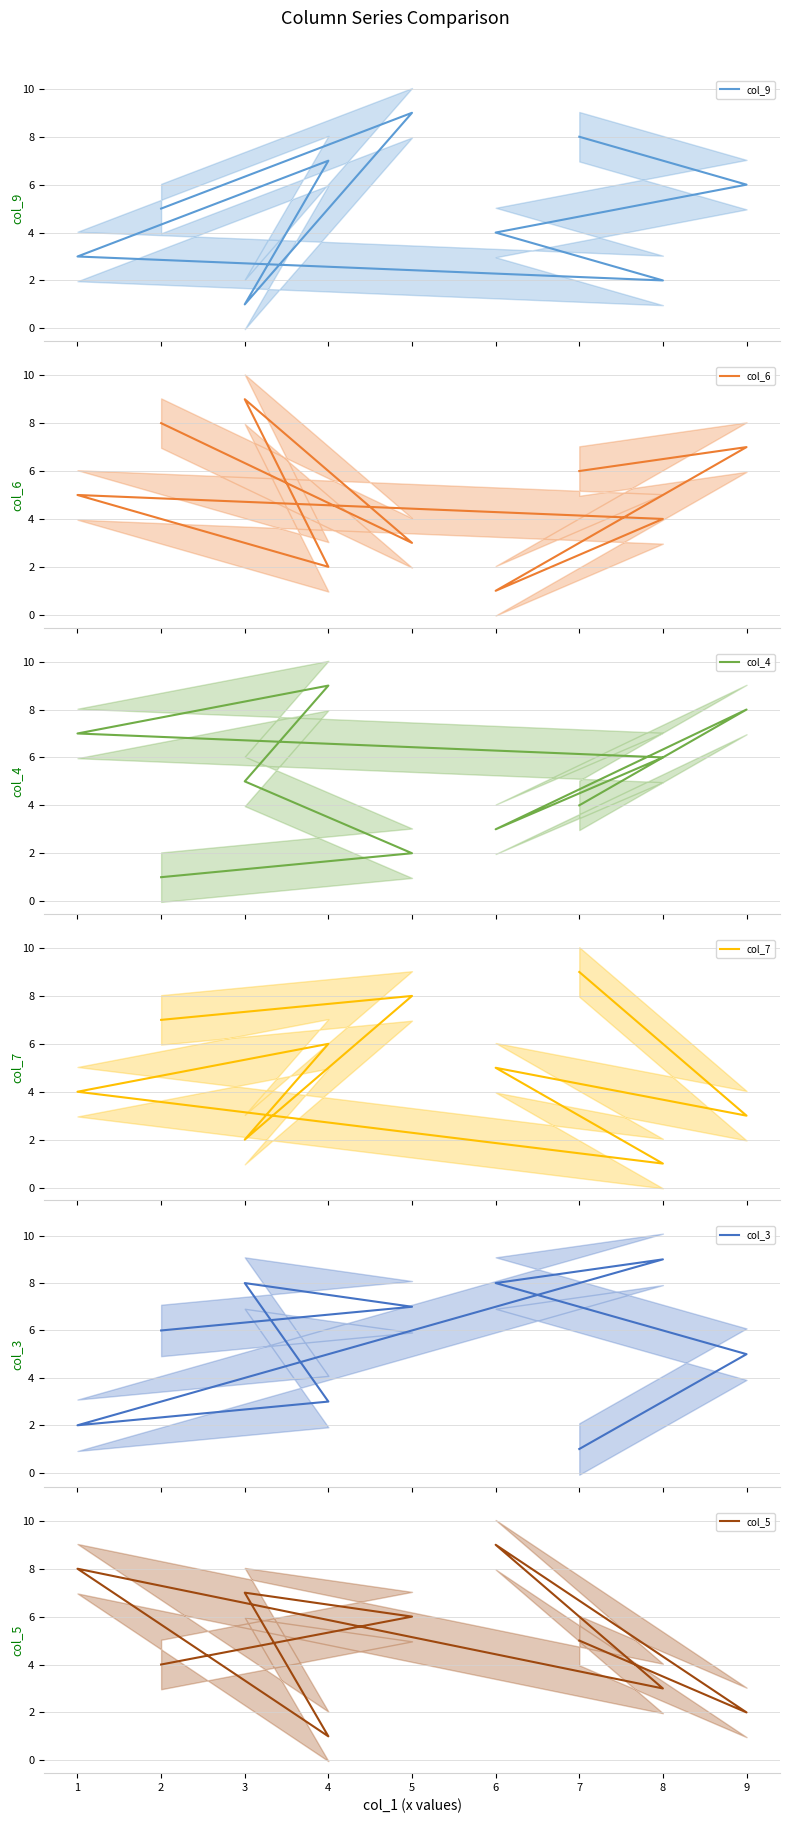

What are all the series names shown in the legend?

col_9, col_6, col_4, col_7, col_3, col_5